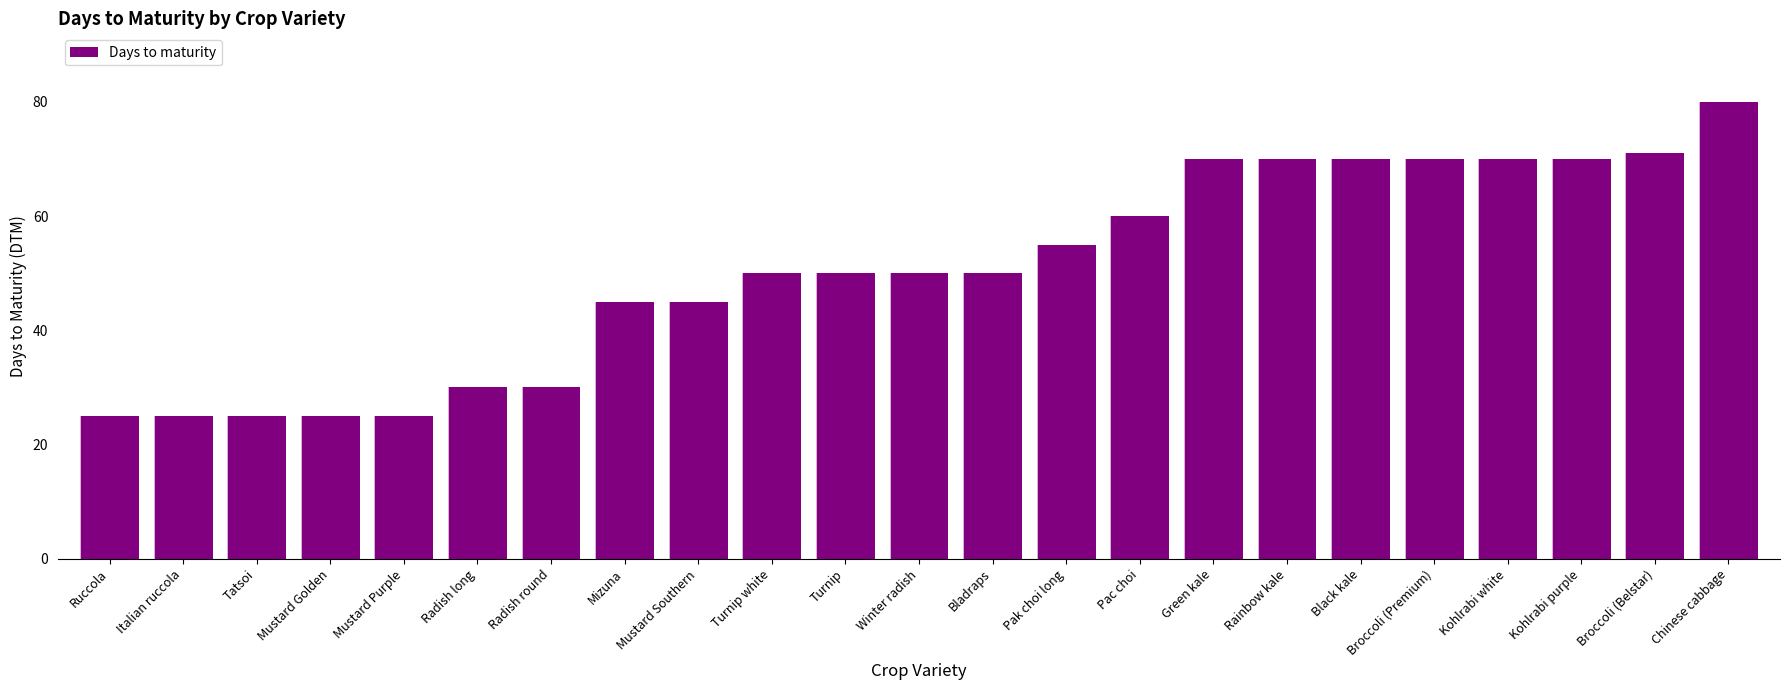

The chart shows a value of 19 at Broccoli (Premium). True or false?

False